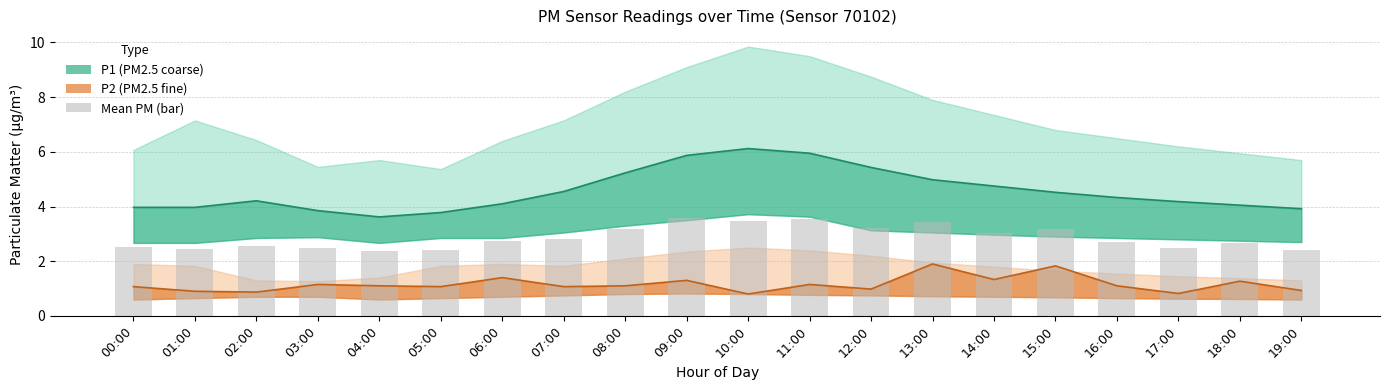

The chart shows a value of 6.0 at 10:00. True or false?

False